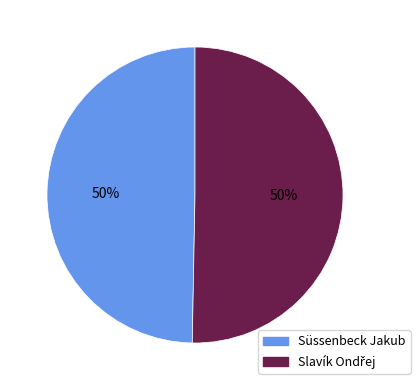

Count the number of slices in the pie.

2